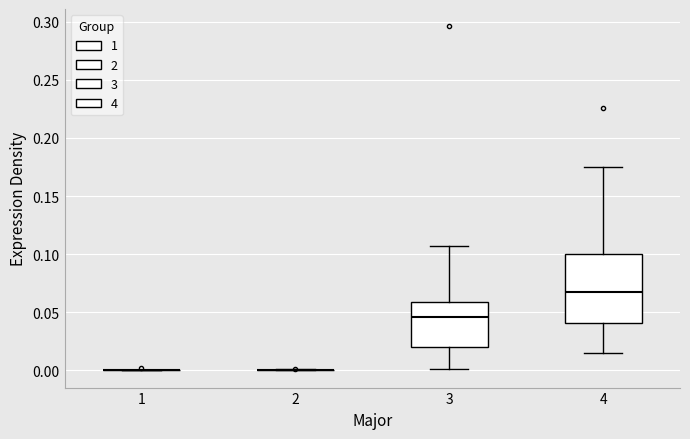

Comparing the boxes themselves (not the whiskers), which one is the tallest?

4